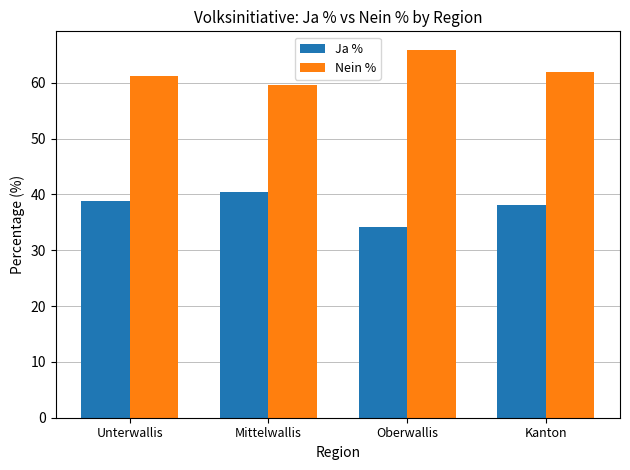

What is the sum of the Ja % values at Kanton and Mittelwallis?

78.4